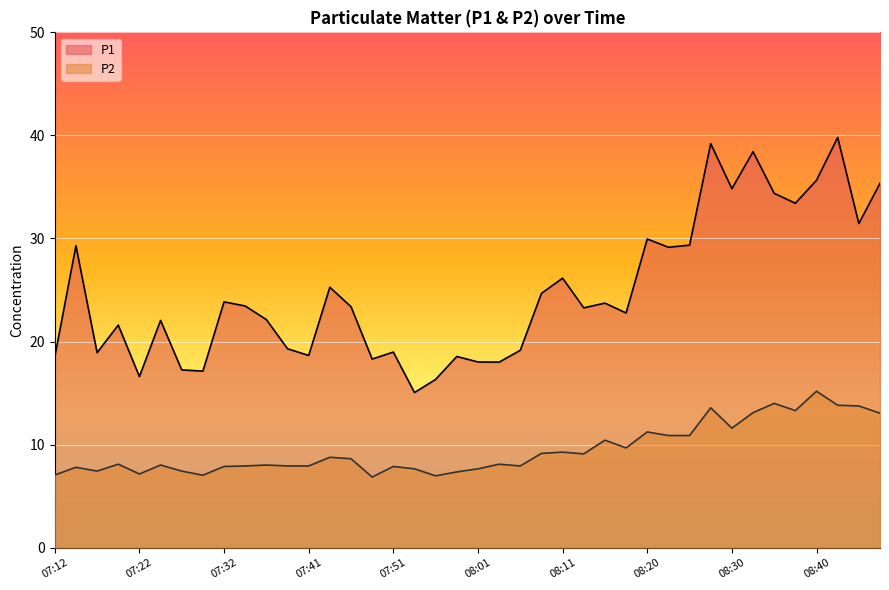

Which series has the largest total across all categories?

P1